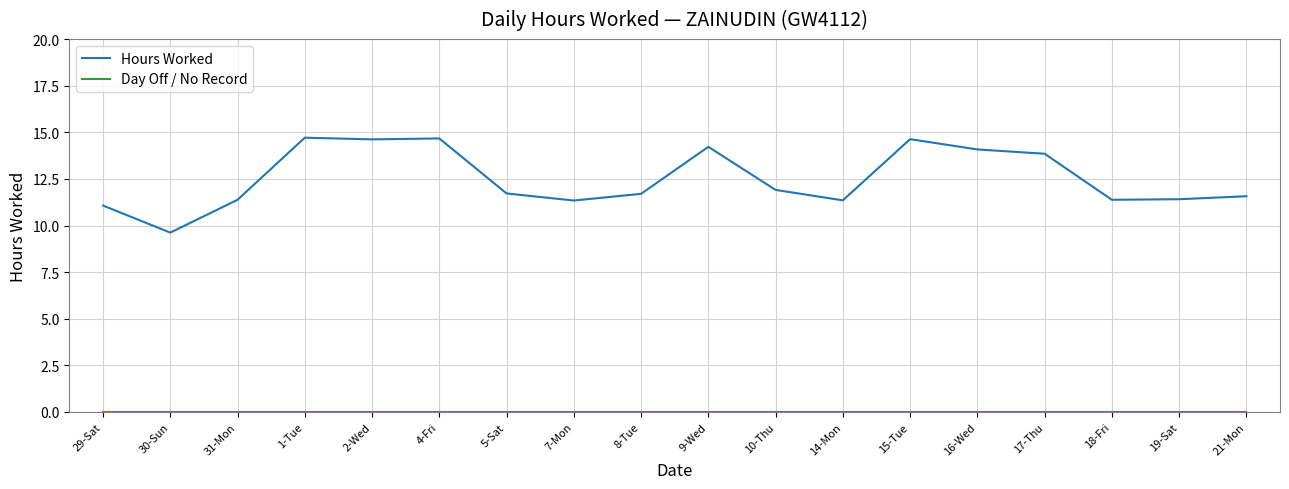

Read the Hours Worked value at 7-Mon.

11.3